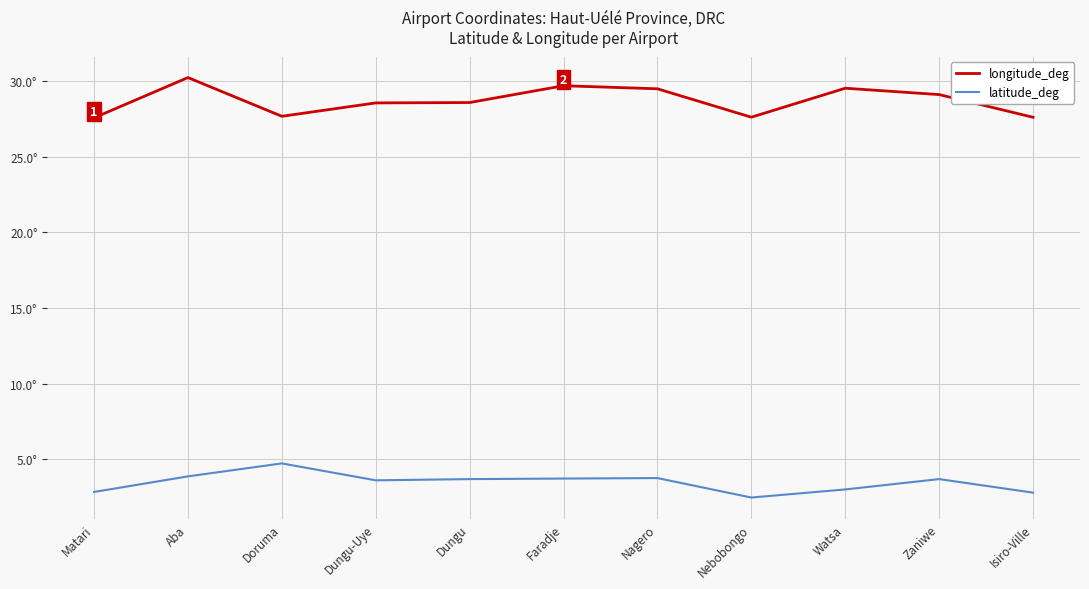

Is this an area chart (filled region under the line)?

No